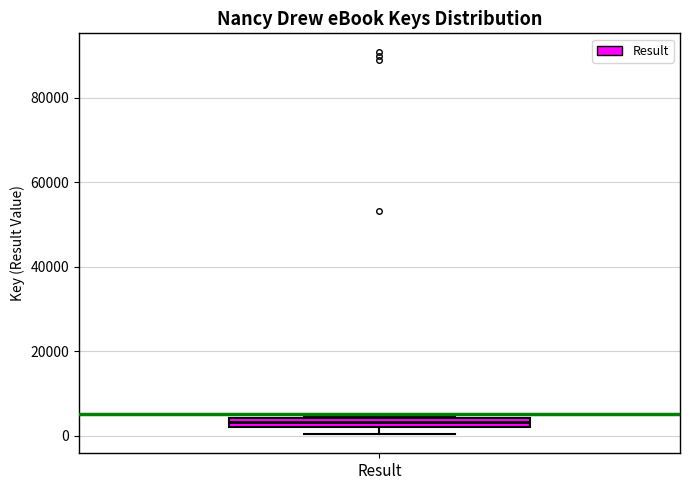

Where is the lower edge of the box for Result on the y-axis? The values are not printed on the chart, so give them approximately, as read against the axis.

2000